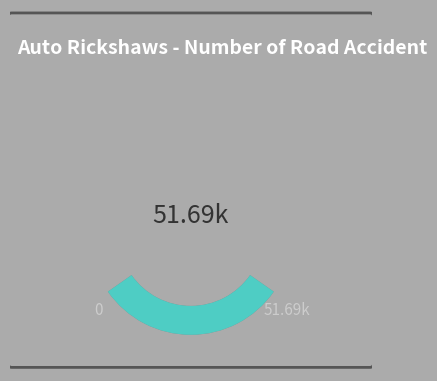

Is there any slice that represents more than half of the pie?

No